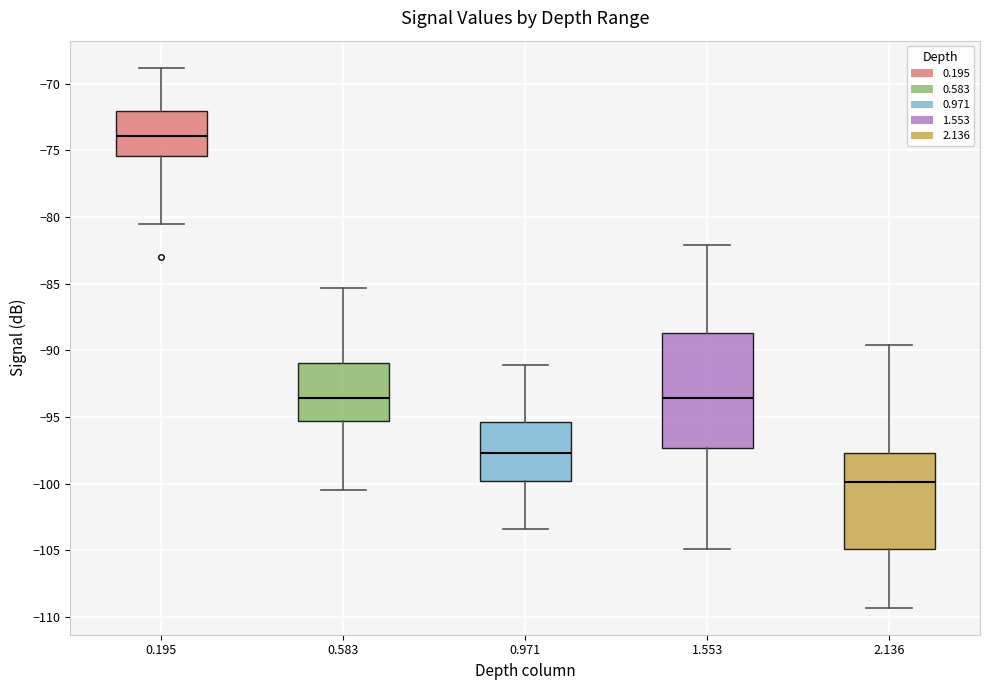

Reading left to right, read every box against the y-axis: the position of its median line, the range the box covers, and the ends of its whiskers. The values are not printed on the chart, so give them approximately, as read against the axis.

0.195: median -74.0, box -75.5 to -72.0, whiskers -80.5 to -69.0
0.583: median -93.5, box -95.5 to -91.0, whiskers -100.5 to -85.5
0.971: median -97.5, box -100.0 to -95.5, whiskers -103.5 to -91.0
1.553: median -93.5, box -97.5 to -88.5, whiskers -105.0 to -82.0
2.136: median -100.0, box -105.0 to -97.5, whiskers -109.5 to -89.5